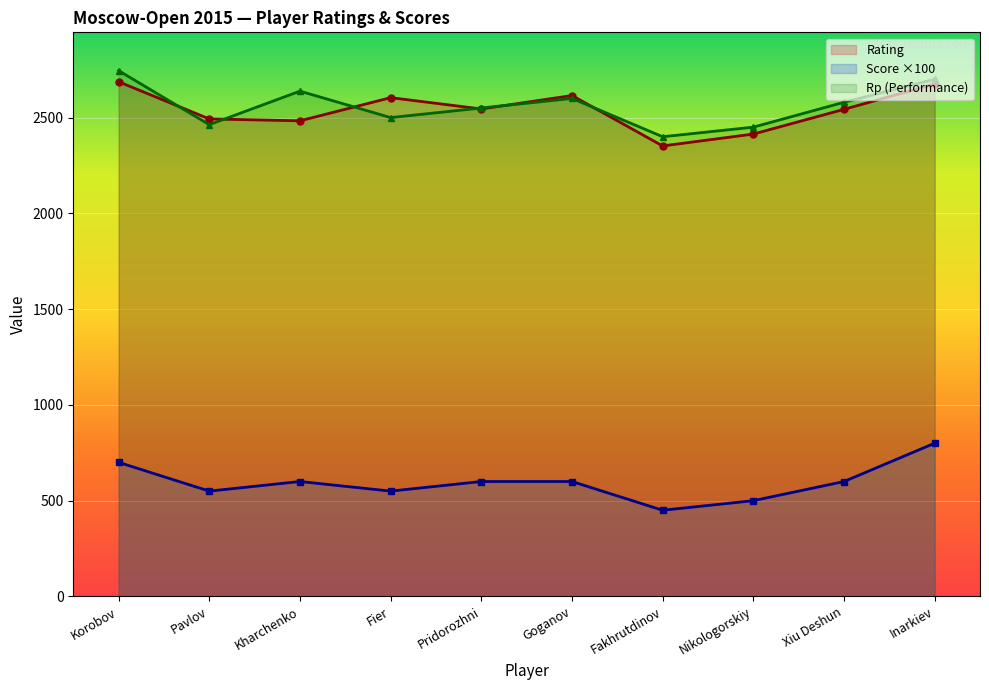

True or false: Score ×100 and Rp (Performance) cross at least once.

False